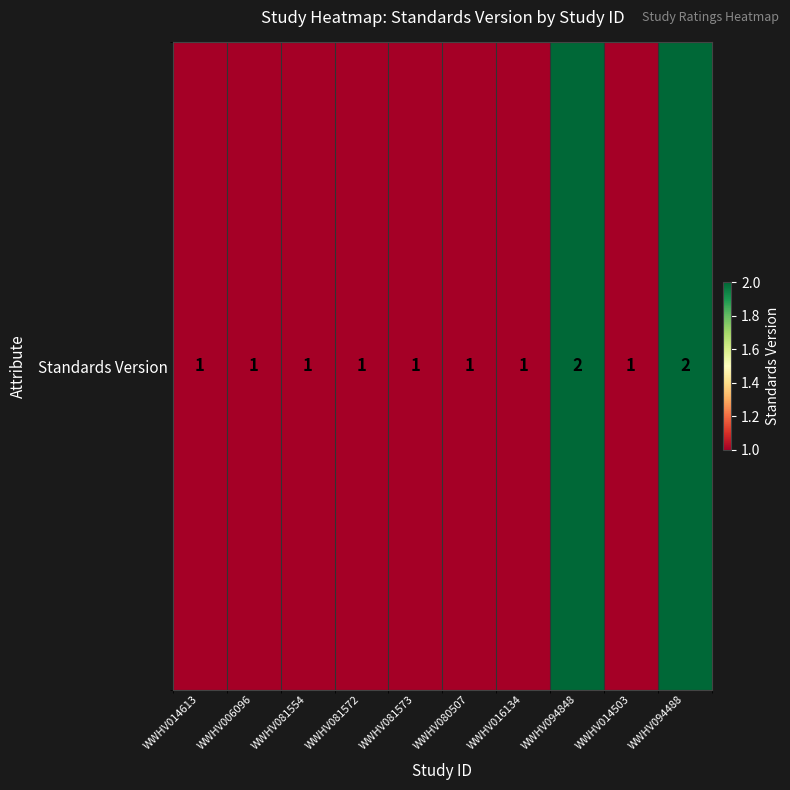

Rank the categories by value from highest to lowest.

WWHV094848, WWHV094488, WWHV014613, WWHV006096, WWHV081554, WWHV081572, WWHV081573, WWHV080507, WWHV016134, WWHV014503